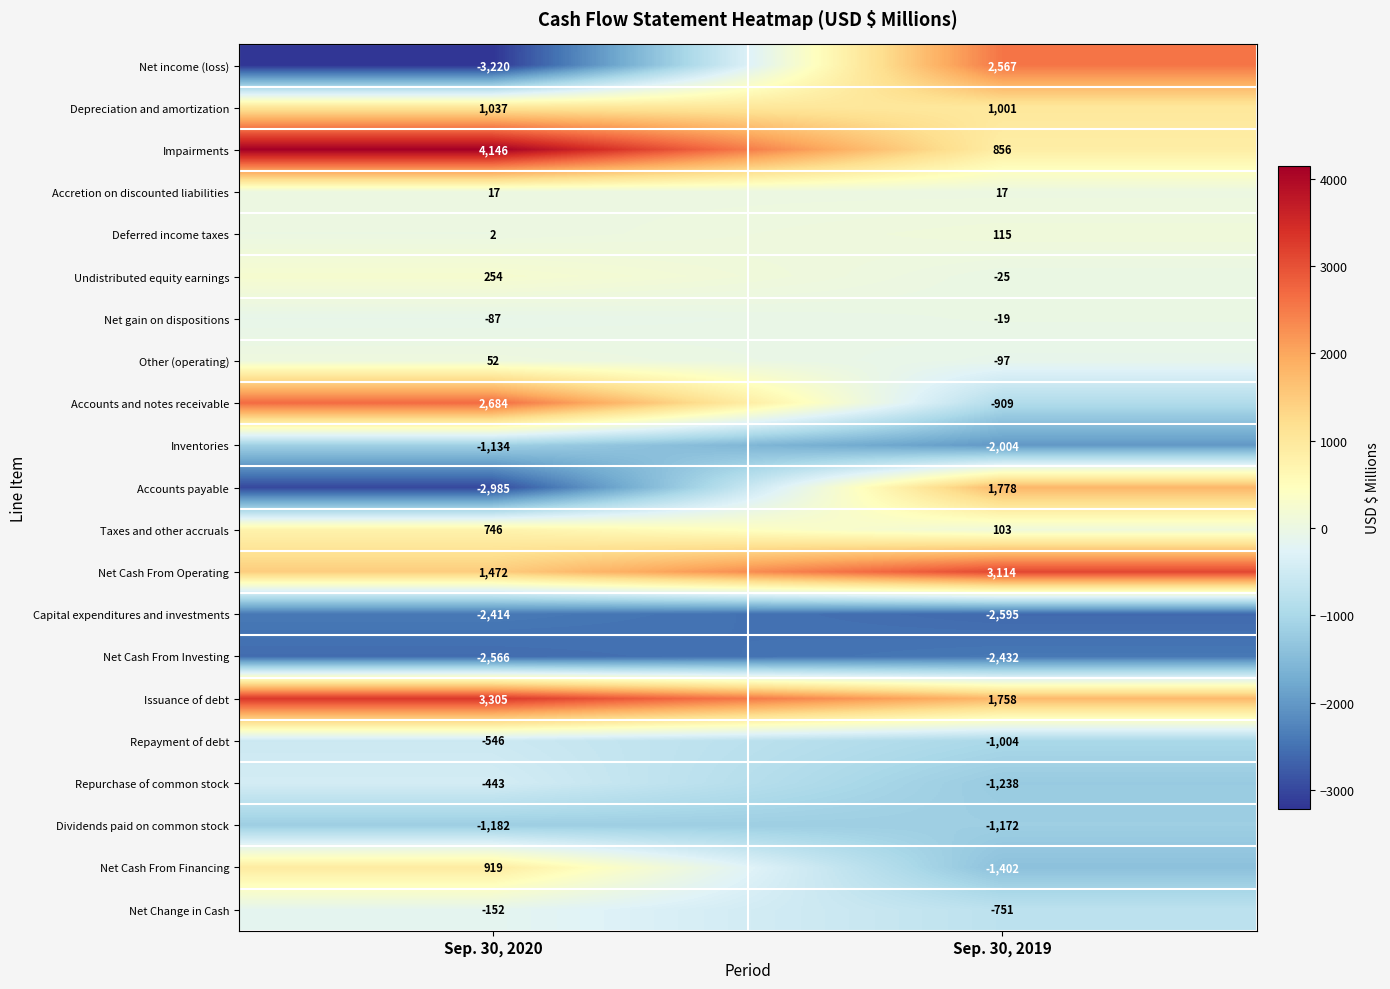

What is the approximate value of Accounts payable at Sep. 30, 2020, to the nearest 100?

-3000